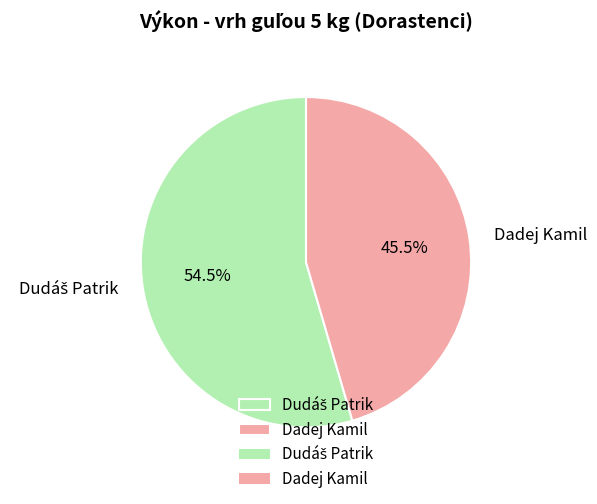

Which category has the smallest portion of the pie?

Dadej Kamil